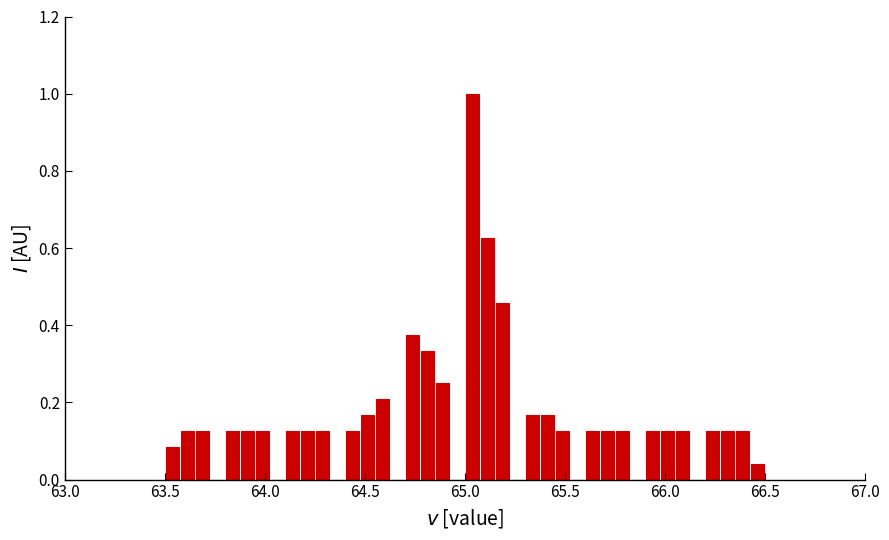

Read against the x-axis, roughly where is the centre of the tallest bar?

65.05